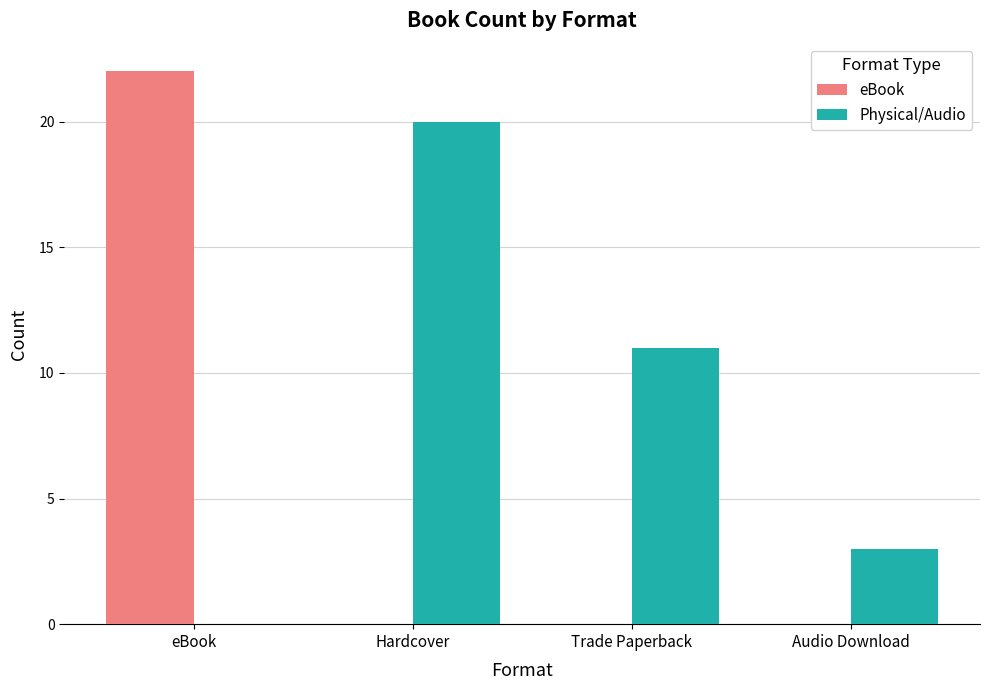

Count the number of categories in the chart.

4